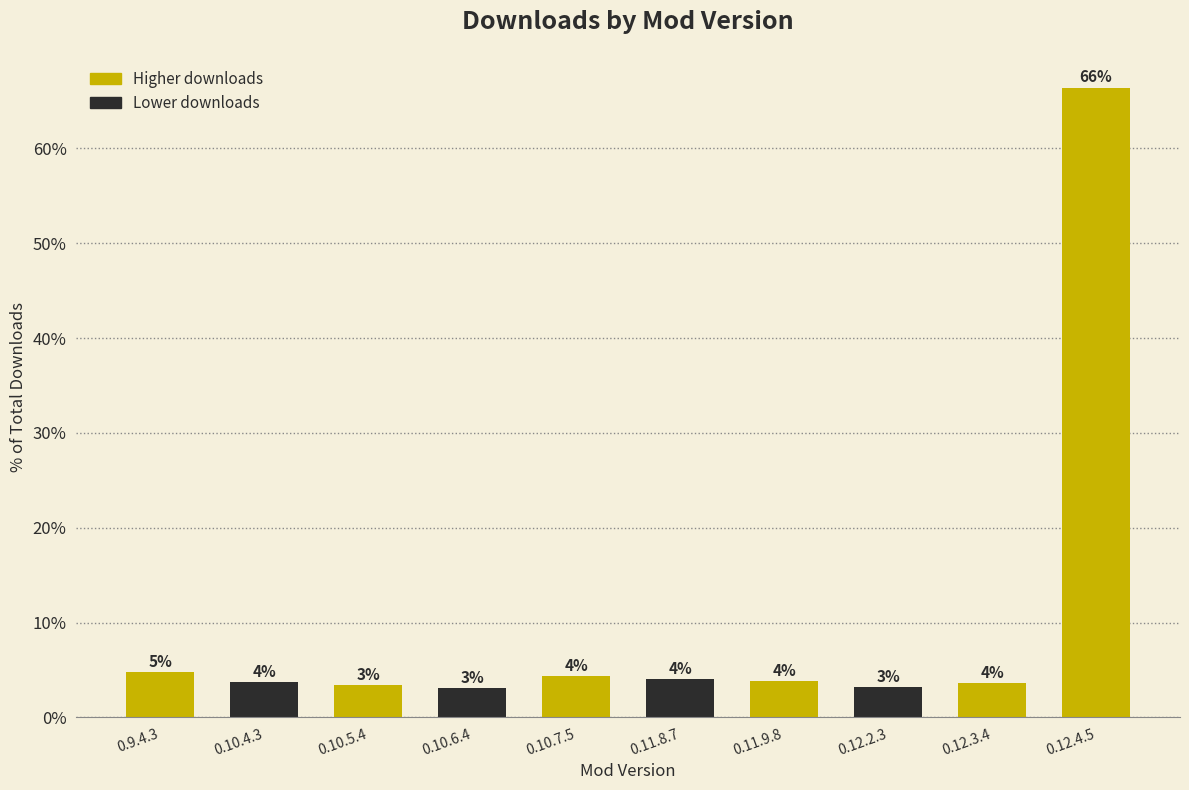

Does the chart contain stacked bars?

No